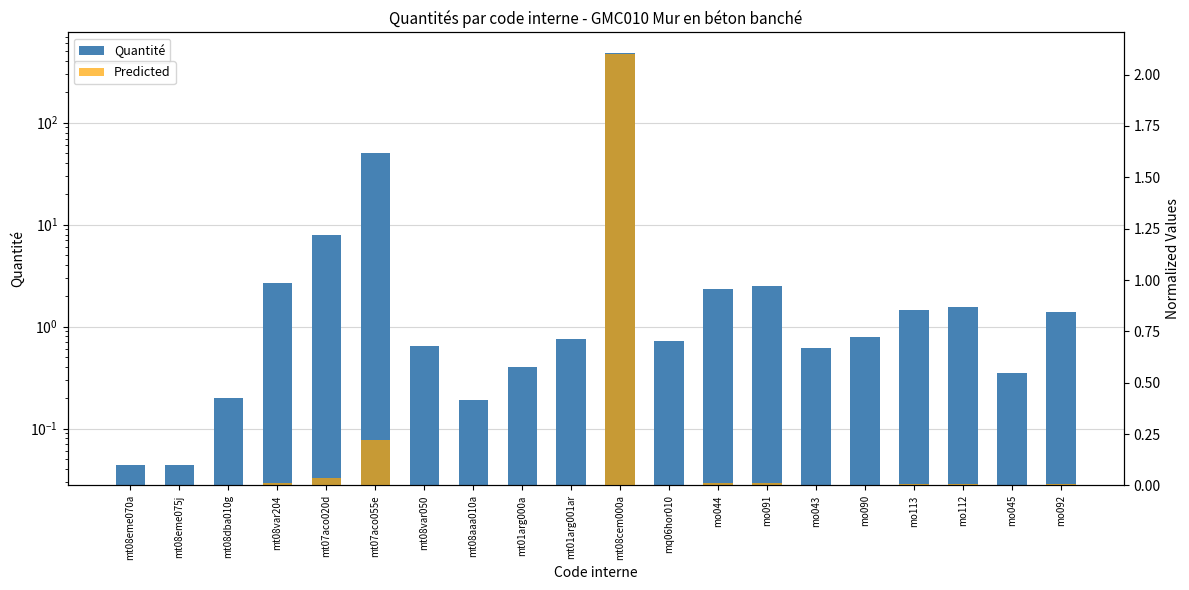

Rank the series at mo045 from highest to lowest value.

Quantité, Predicted